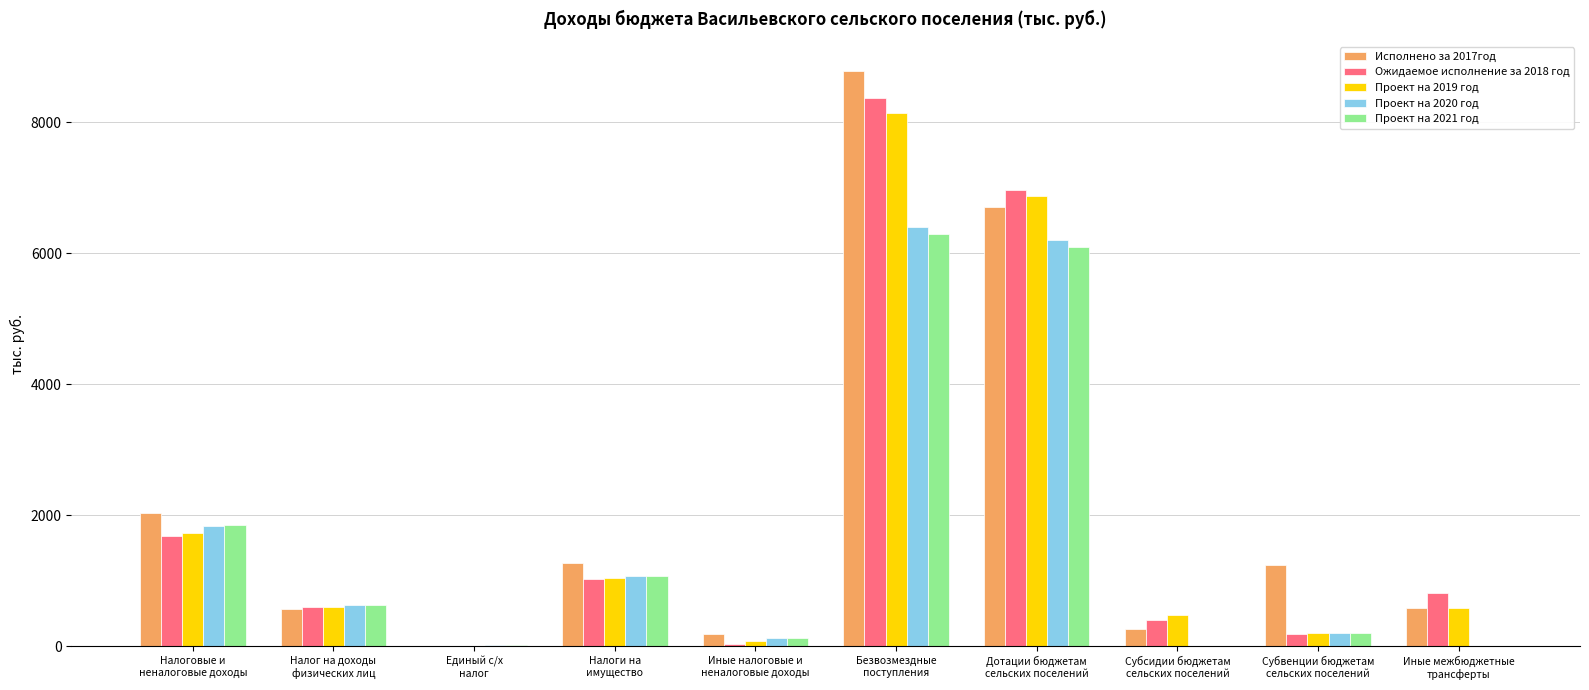

What is the maximum value shown in the chart?

8785.3